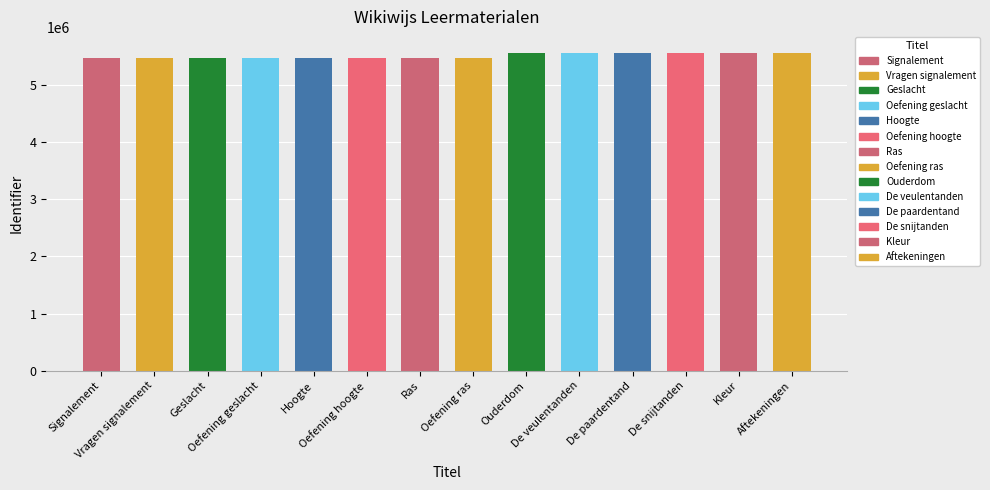

How many categories are shown in the chart?

14